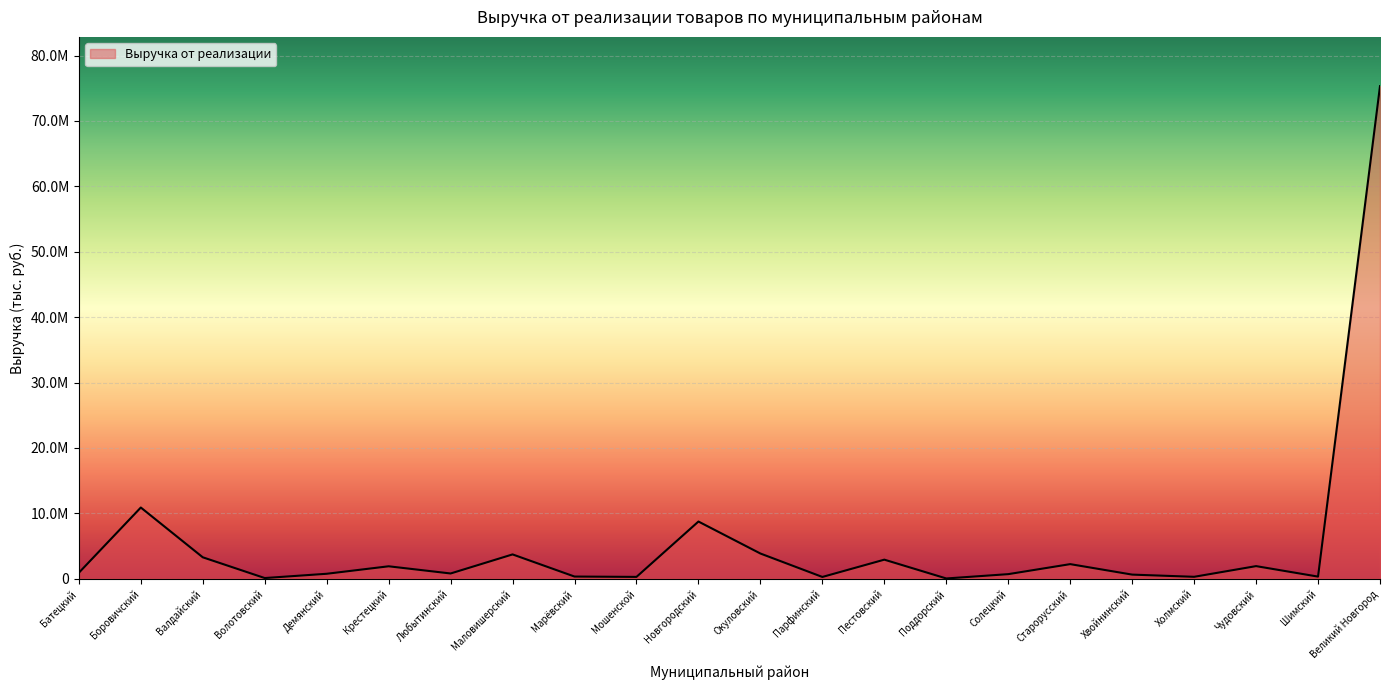

What is the difference between the values at Старорусский and Чудовский?

304426.5